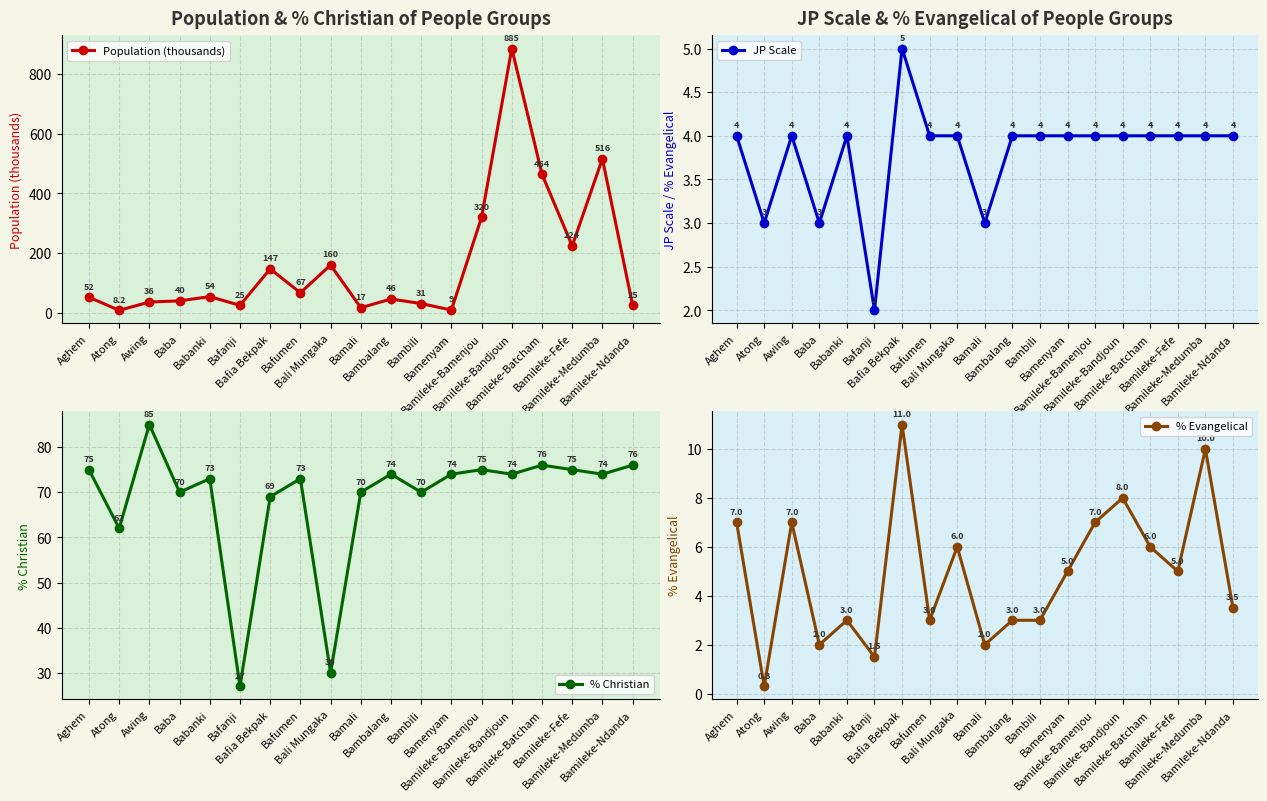

Which series has the widest spread of values?

Population (thousands)